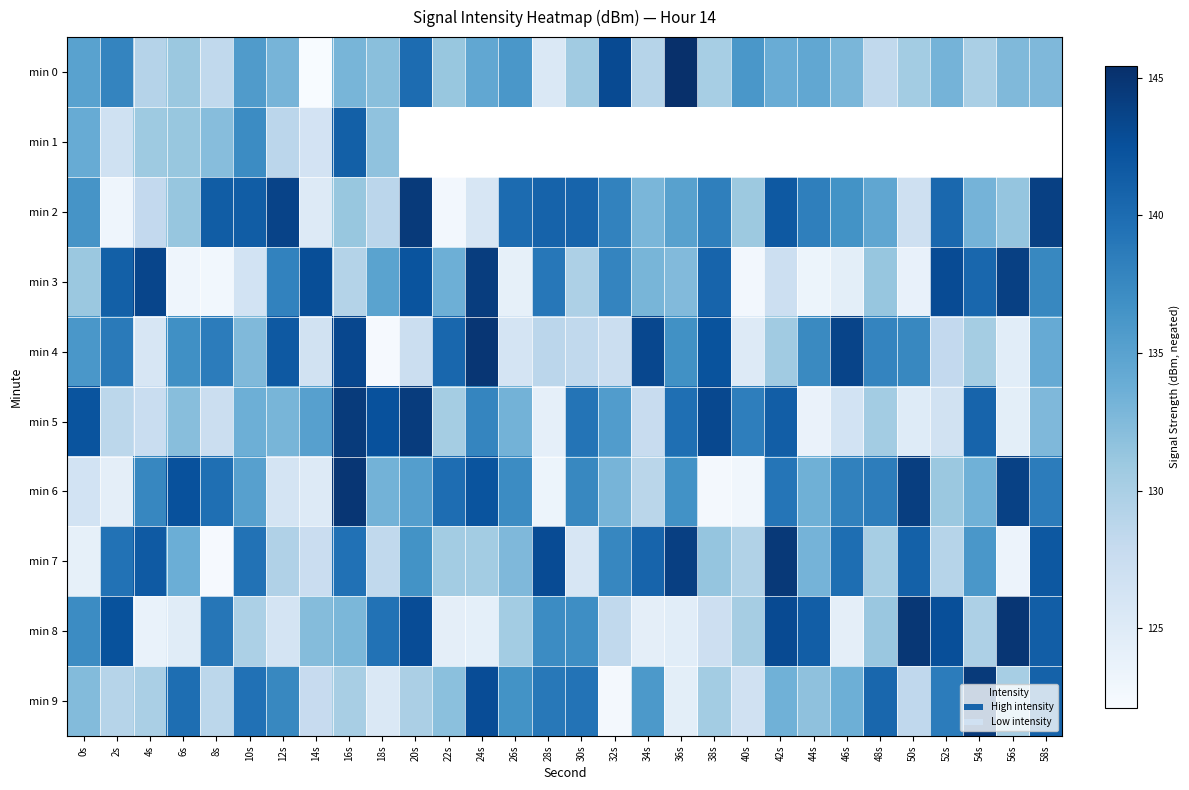

What is the average value of the min 4 series?

133.9